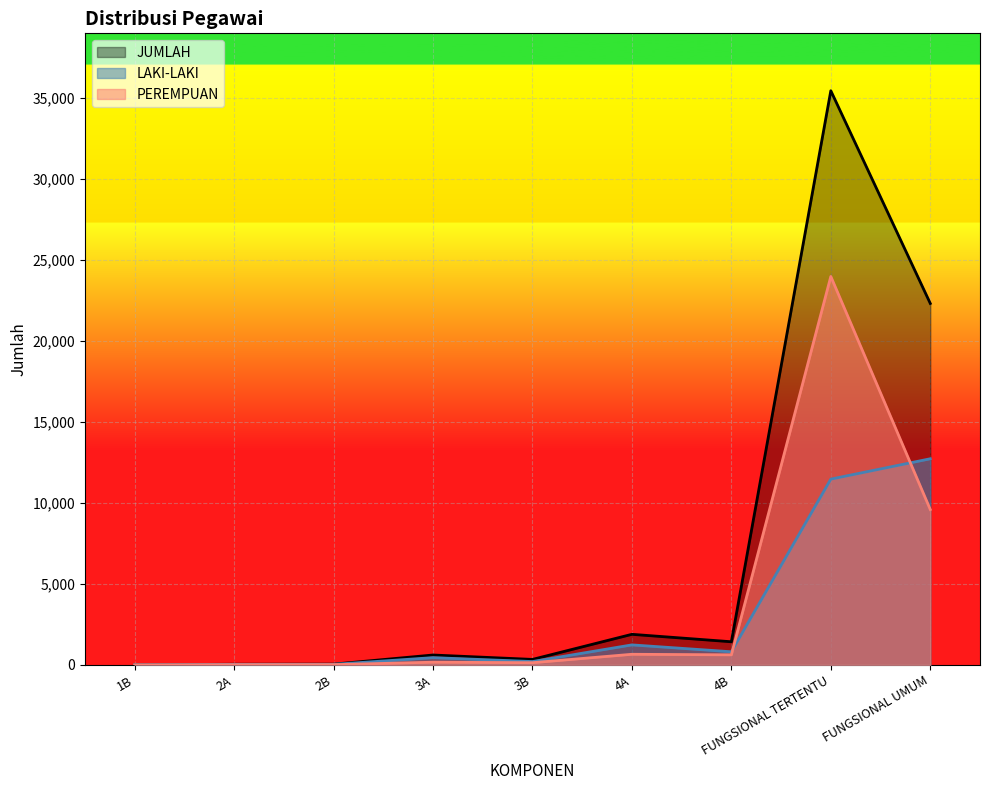

What is the value of the LAKI-LAKI point at the 7th from the left?

807